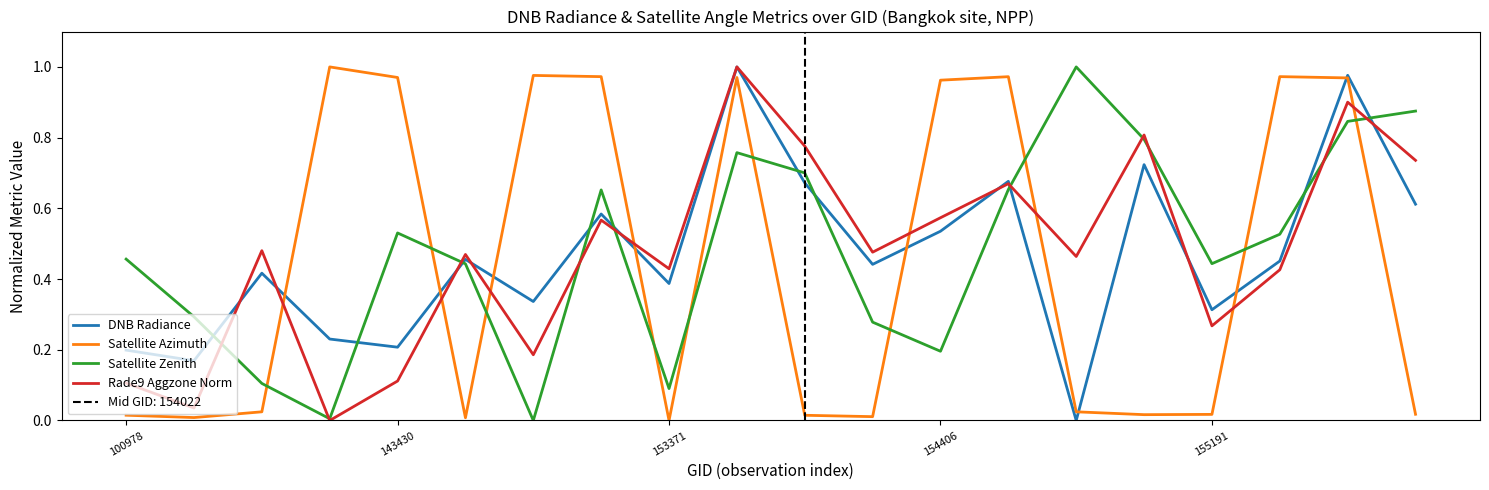

How many times do Satellite Azimuth and Satellite Zenith cross each other?

10